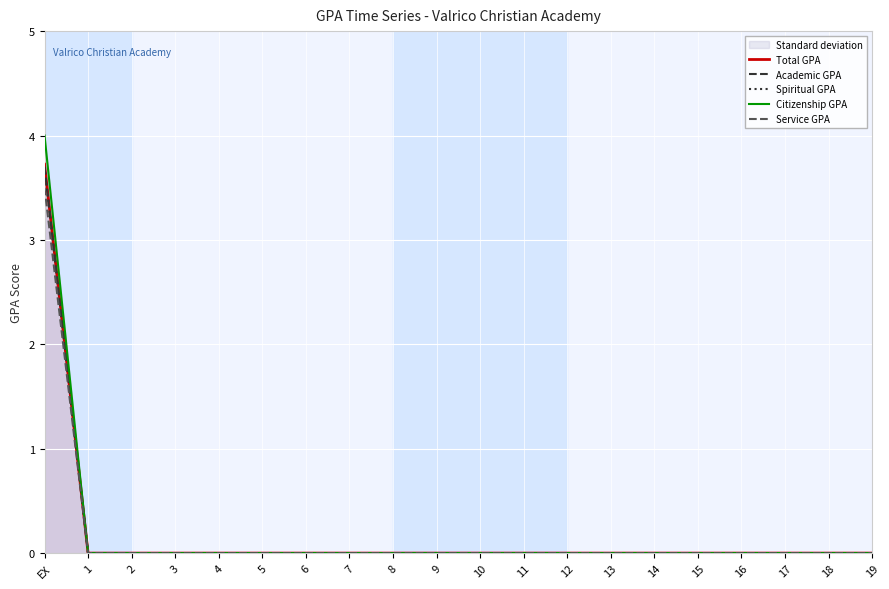

What is the average value of the Spiritual GPA series?

0.2